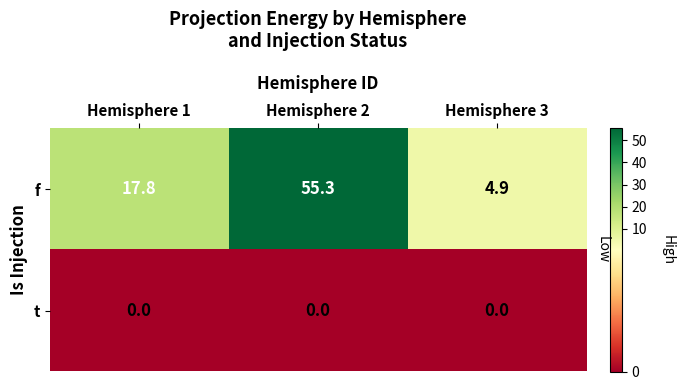

What is the difference between the f values at Hemisphere 1 and Hemisphere 3?

12.9